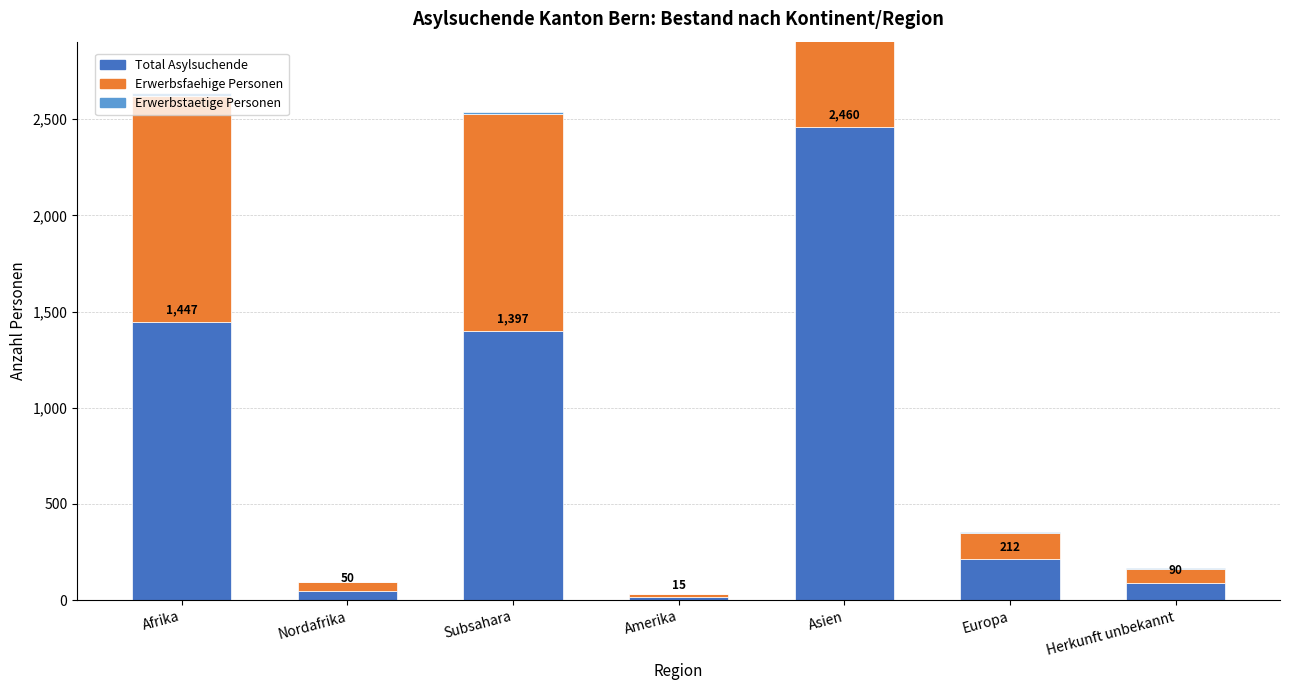

What is the spread (max minus min) of values at Herkunft unbekannt?

84